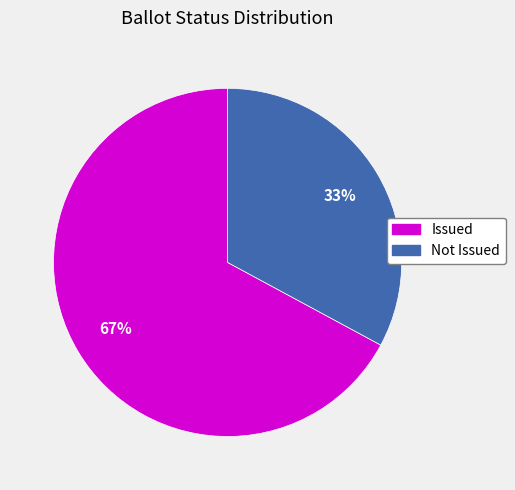

What percentage is the Issued slice, to the nearest percent?

67%